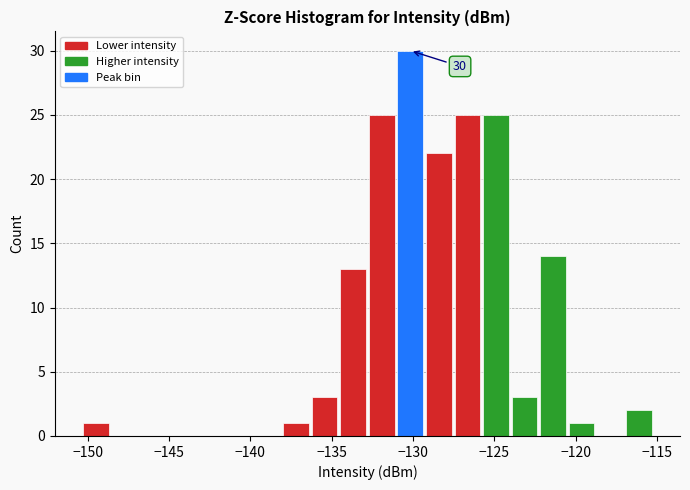

Read against the x-axis, roughly where is the centre of the tallest bar?

-130.0